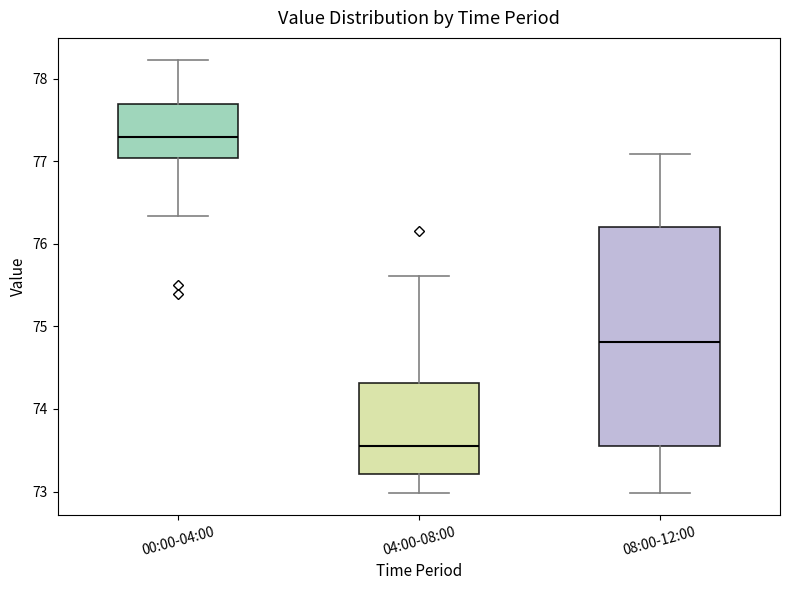

Which box's median line is the lowest?

04:00-08:00